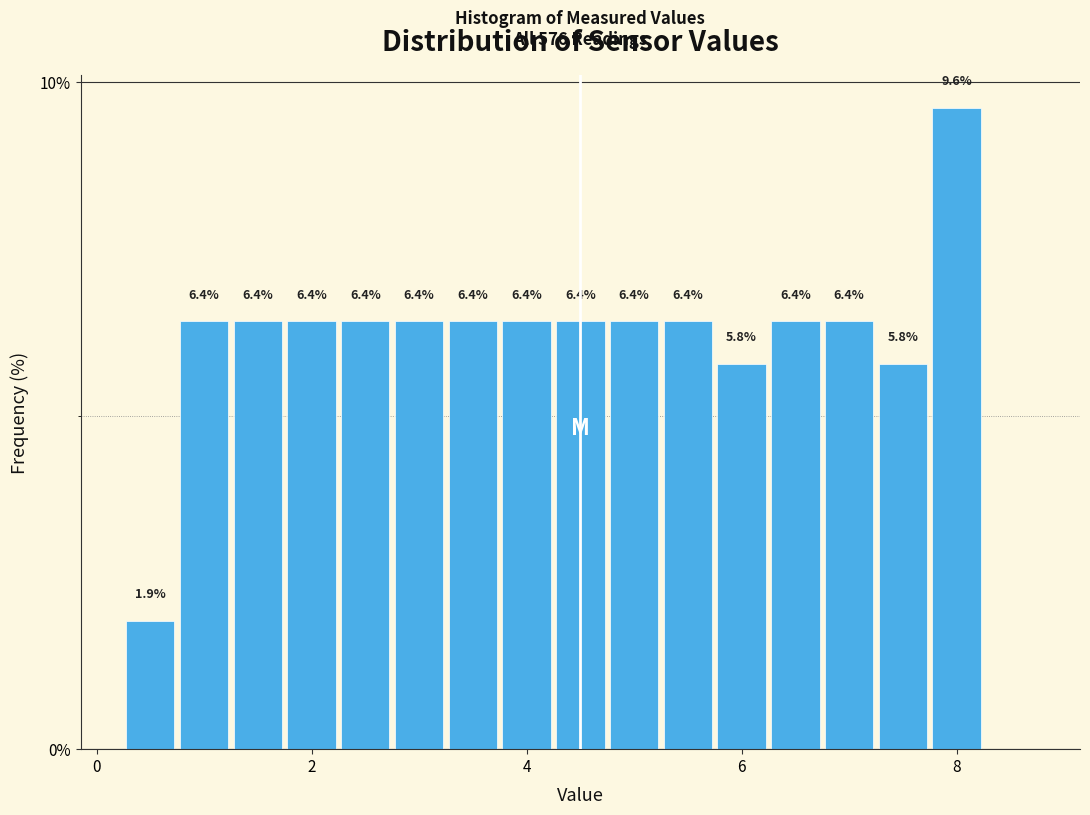

Around what value on the x-axis is the tallest bar? Give the approximate position of its centre, as read against the axis.

8.0